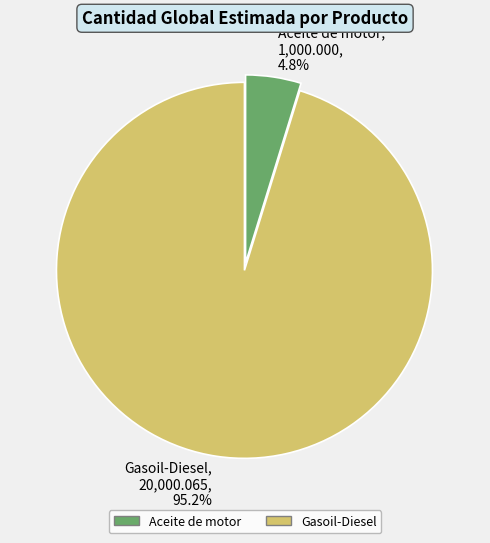

Do Gasoil-Diesel and Aceite de motor together represent more than half of the pie?

Yes